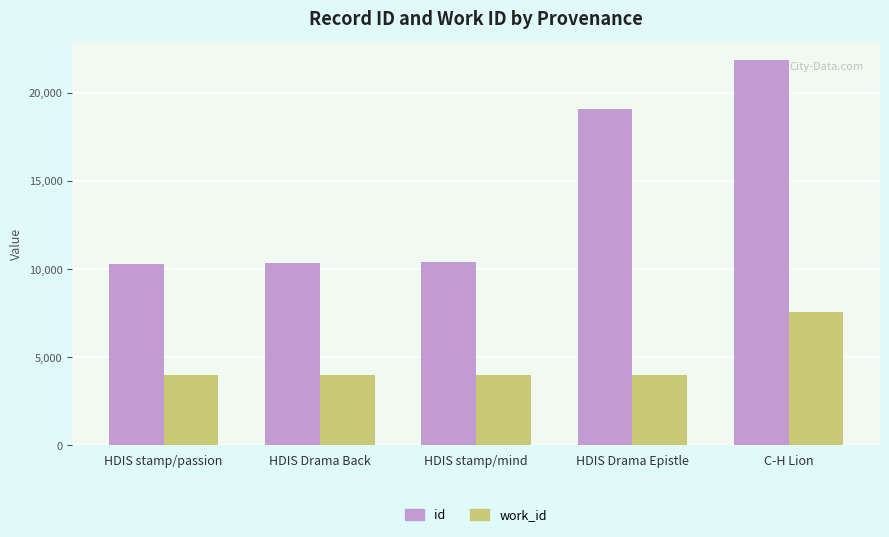

The id series shows 10307 at HDIS stamp/passion. True or false?

True